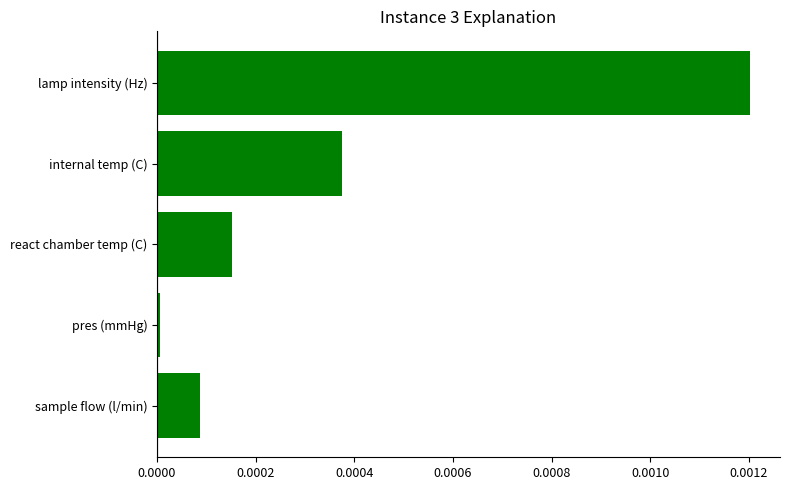

Rank the categories by value from highest to lowest.

lamp intensity (Hz), internal temp (C), react chamber temp (C), sample flow (l/min), pres (mmHg)